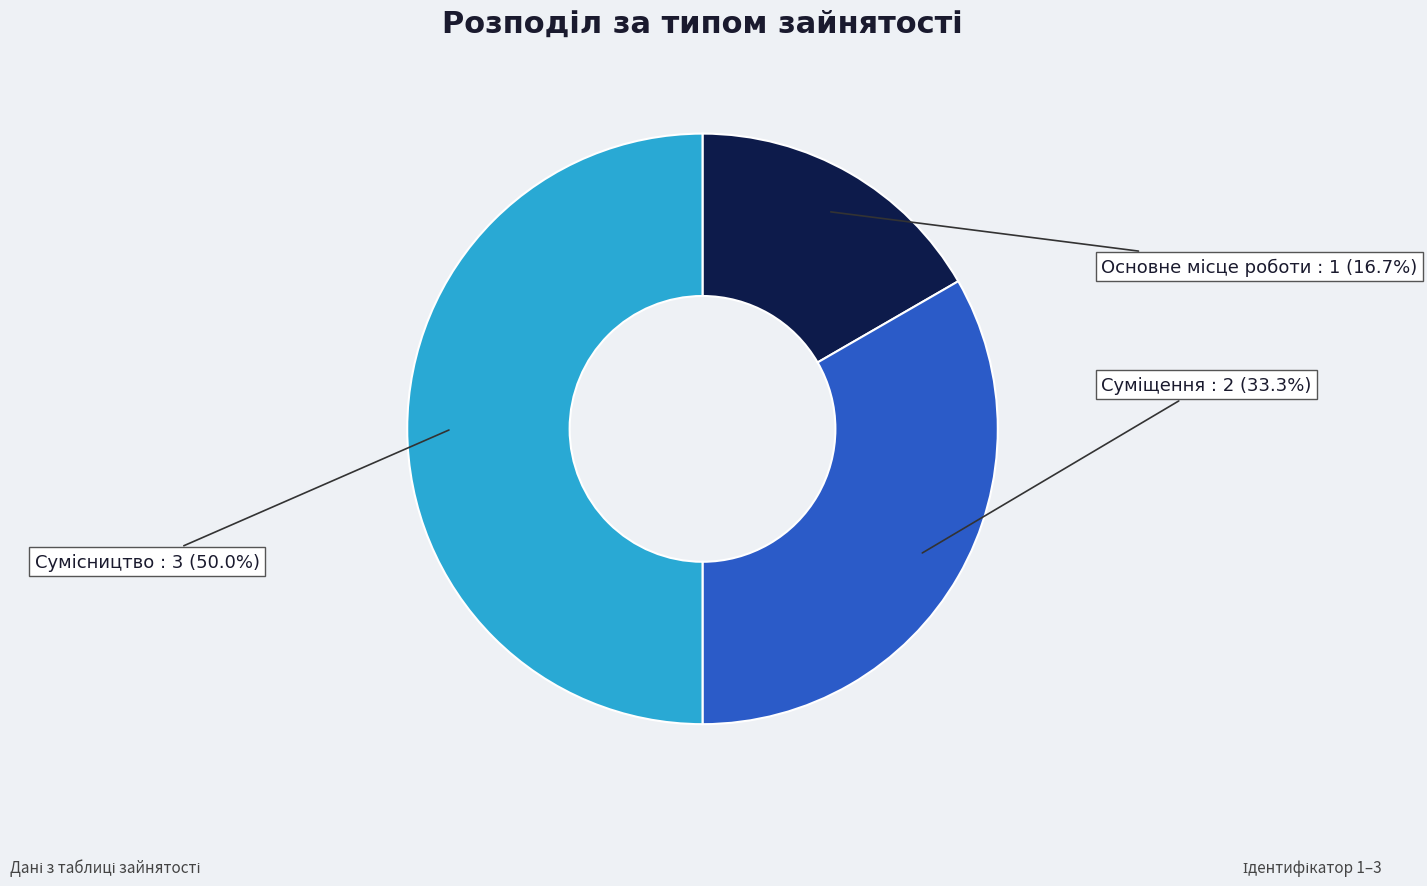

How many segments does this pie chart have?

3